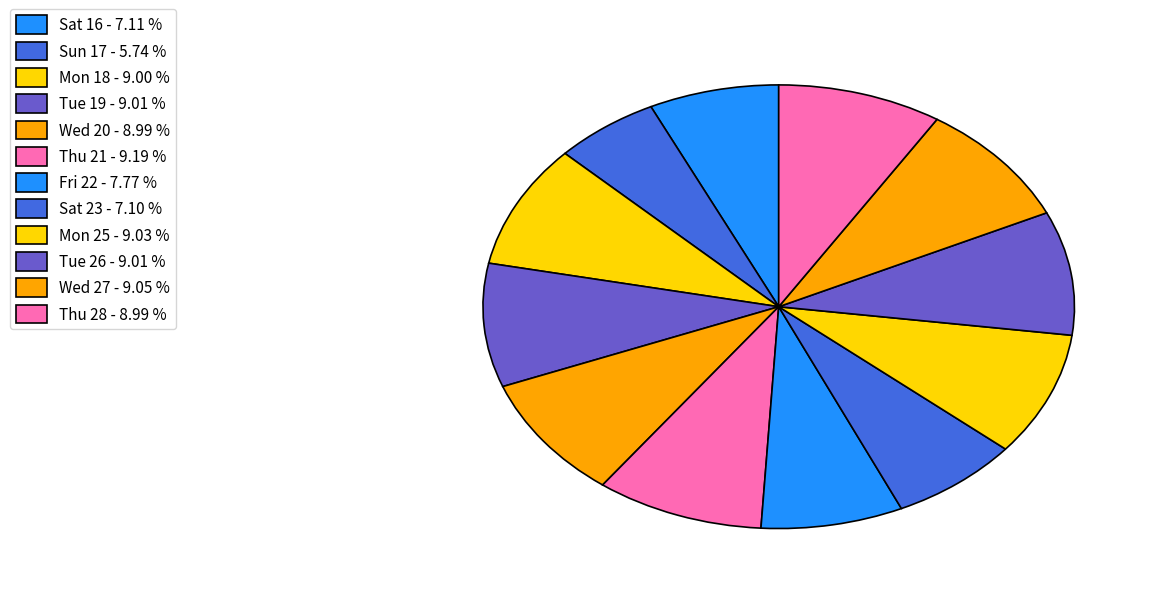

How many segments does this pie chart have?

12